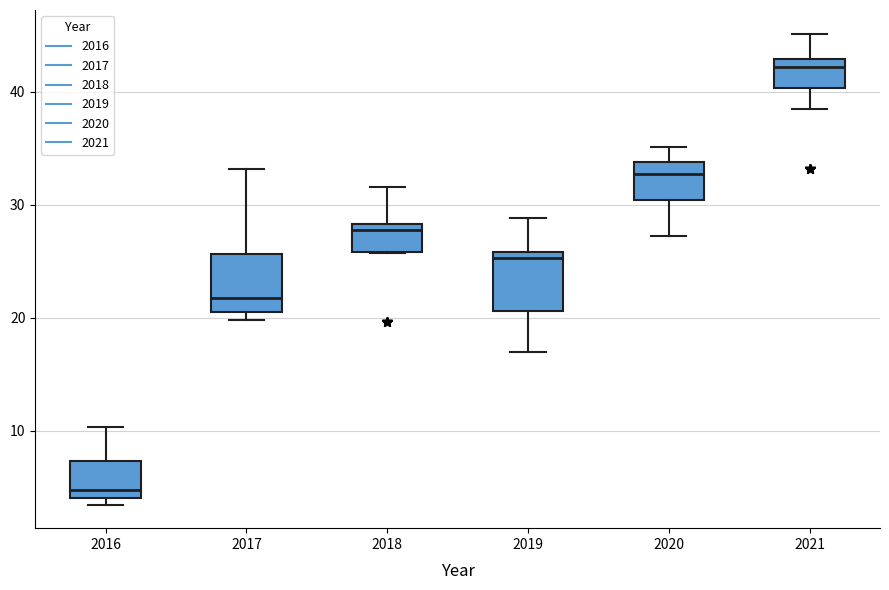

Which box's median line is the highest?

2021